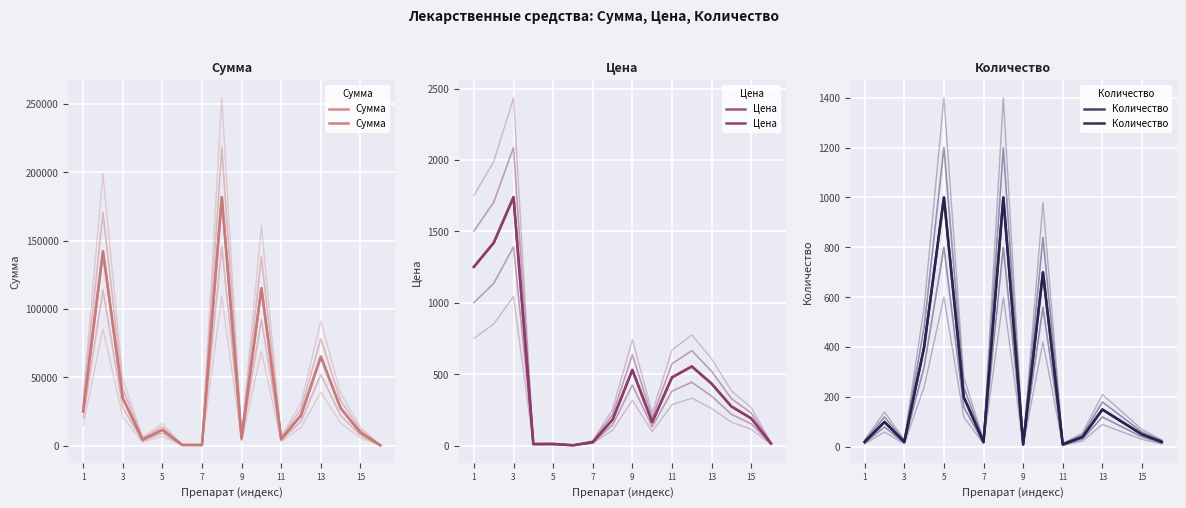

The Сумма series shows 4392.0 at 7. True or false?

True